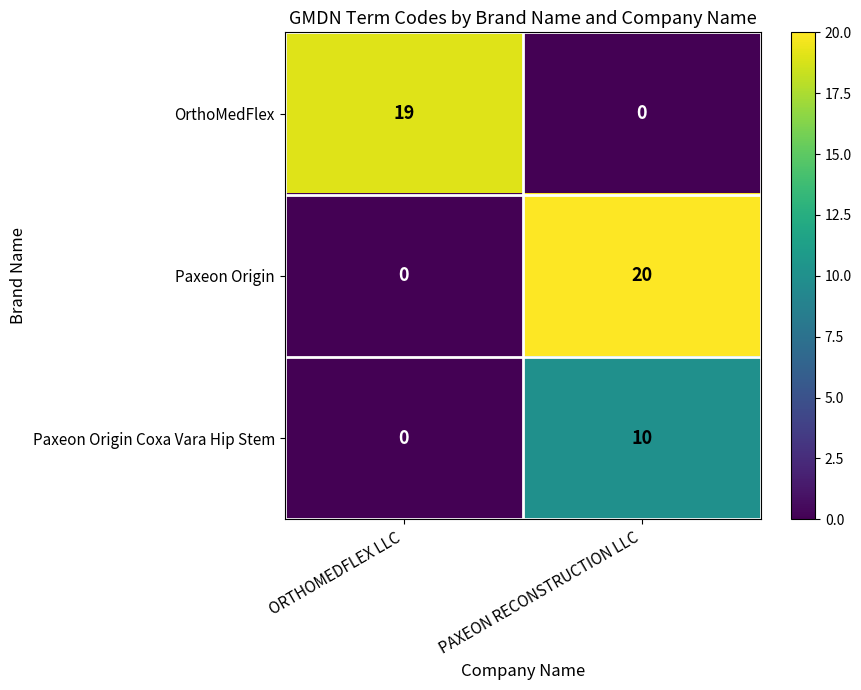

What is the spread (max minus min) of values at ORTHOMEDFLEX LLC?

19